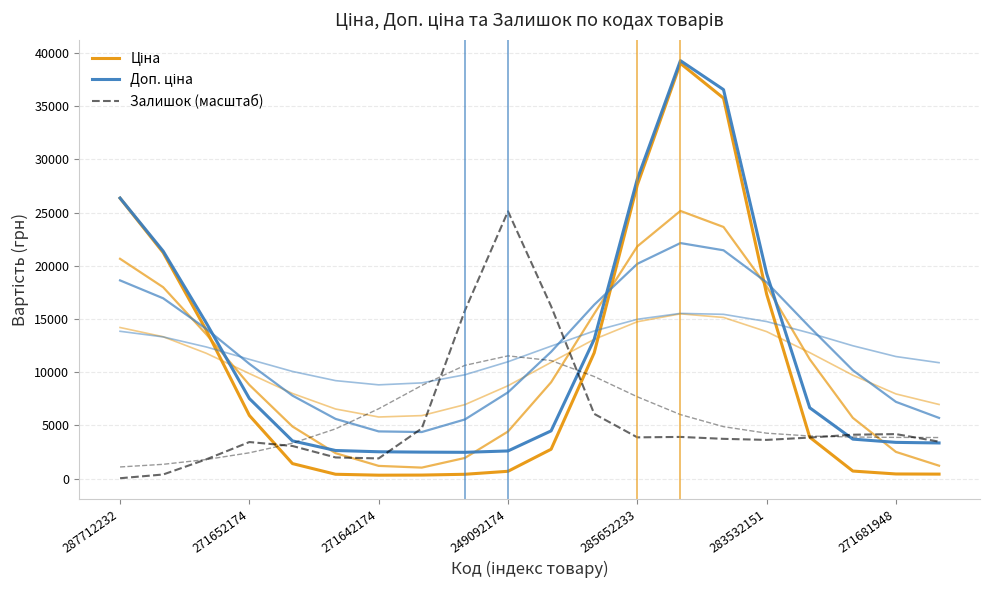

The value of Ціна at 10 is 1375.0. True or false?

False